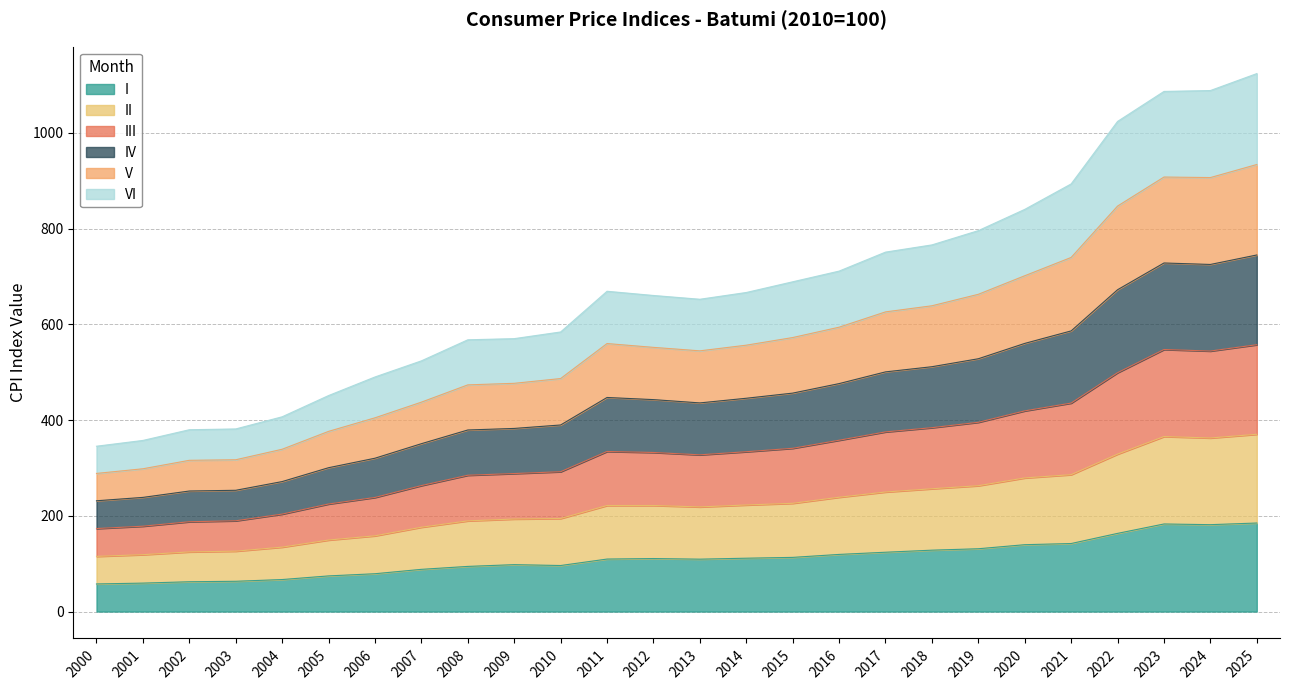

What is the lowest value of the I series?

57.7